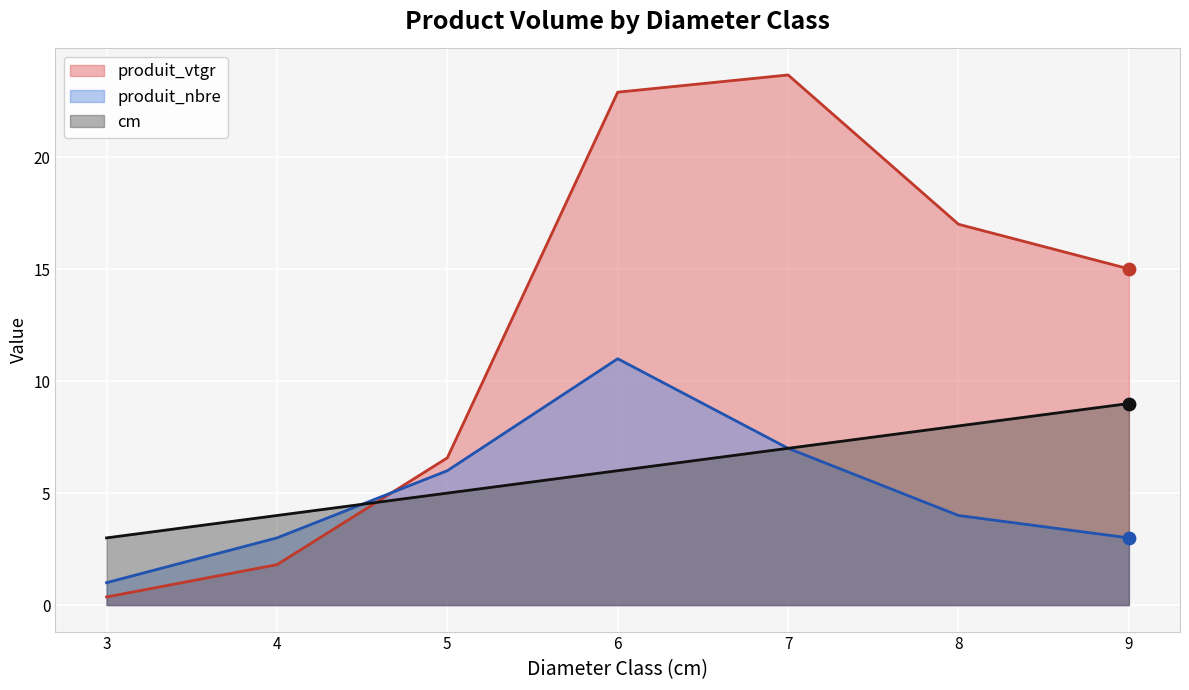

Which series has the widest spread of Y values?

produit_vtgr